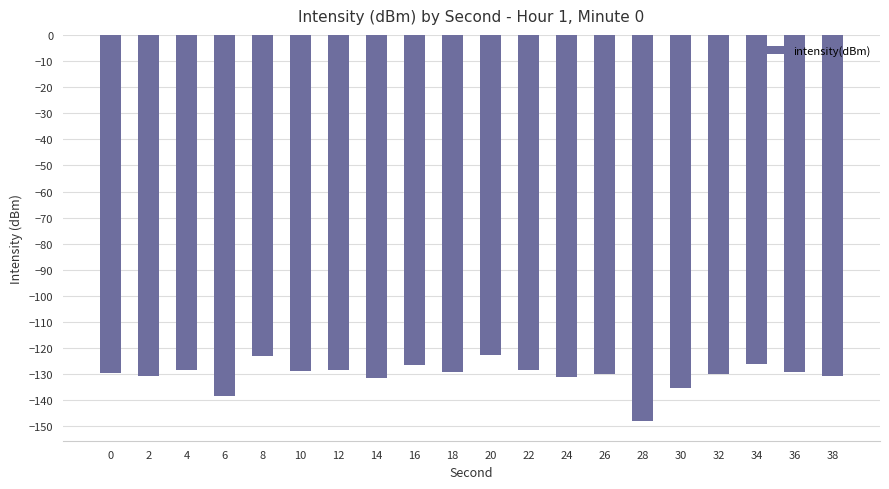

Count the number of data series in this chart.

1